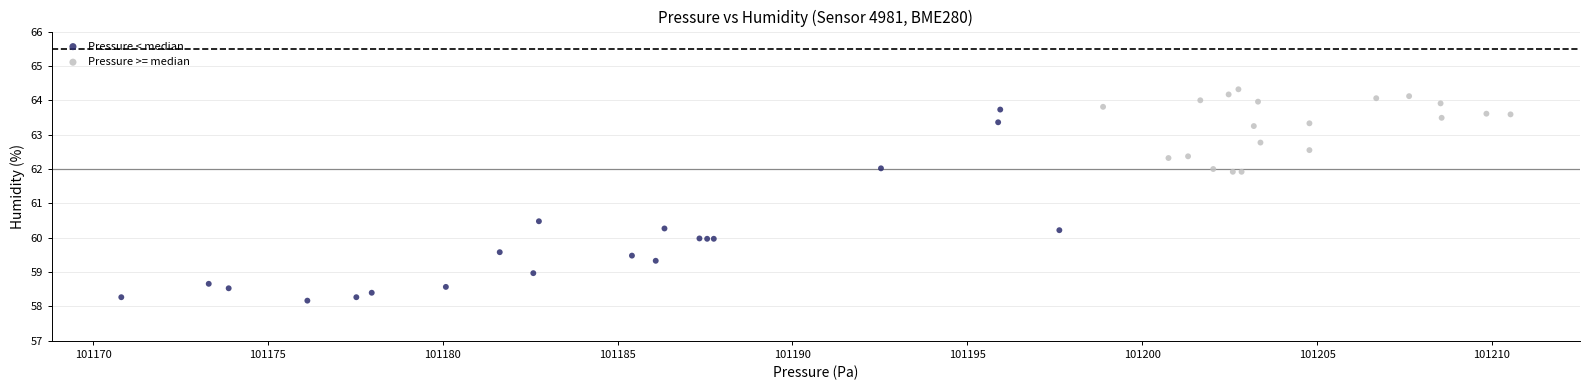

Which series reaches the minimum Y coordinate?

Pressure < median